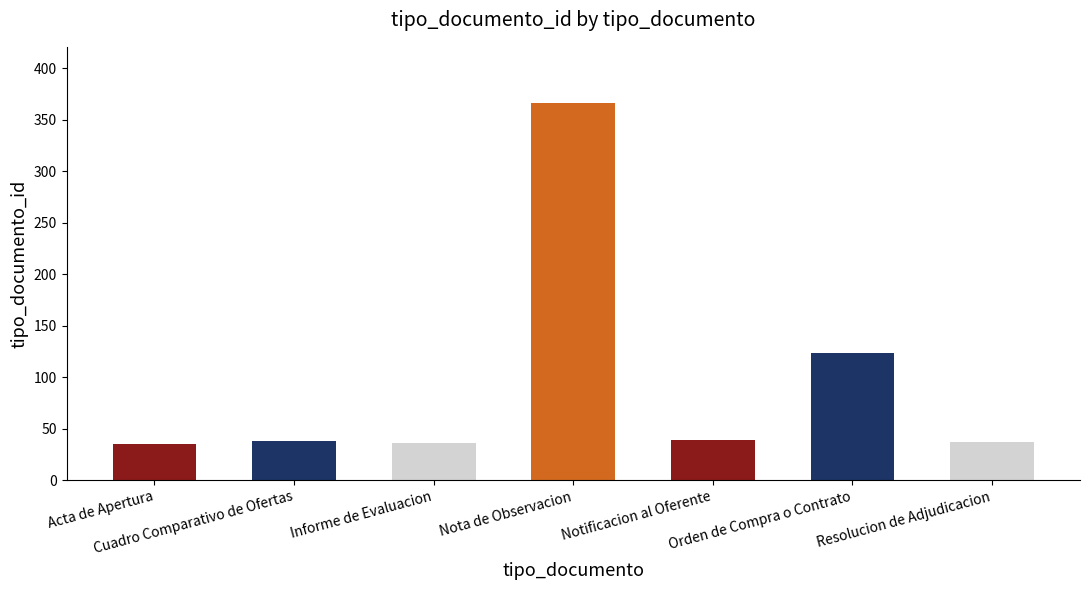

Rank the categories by value from highest to lowest.

Nota de Observacion, Orden de Compra o Contrato, Notificacion al Oferente, Cuadro Comparativo de Ofertas, Resolucion de Adjudicacion, Informe de Evaluacion, Acta de Apertura